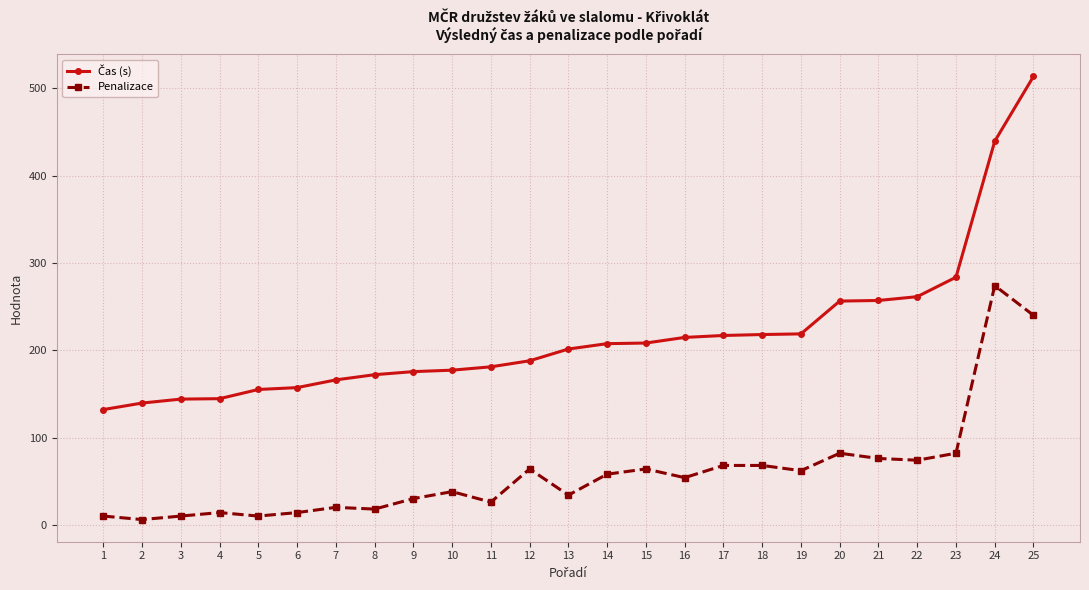

True or false: Penalizace has more than 2 interior local peaks.

True